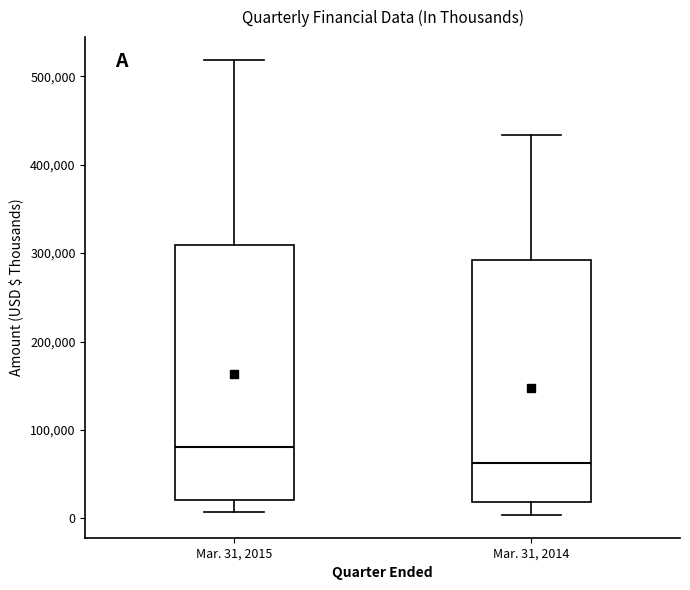

Comparing the boxes themselves (not the whiskers), which one is the tallest?

Mar. 31, 2015